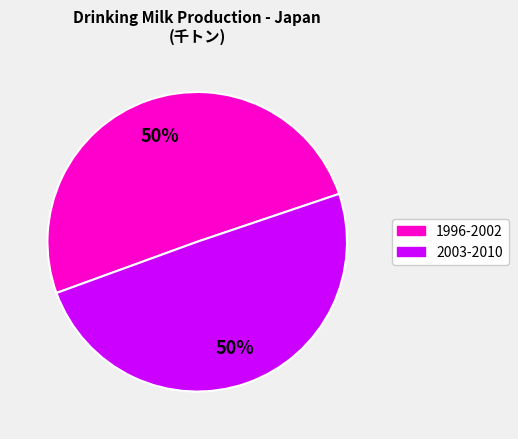

To the nearest percent, what is the average slice percentage?

50%